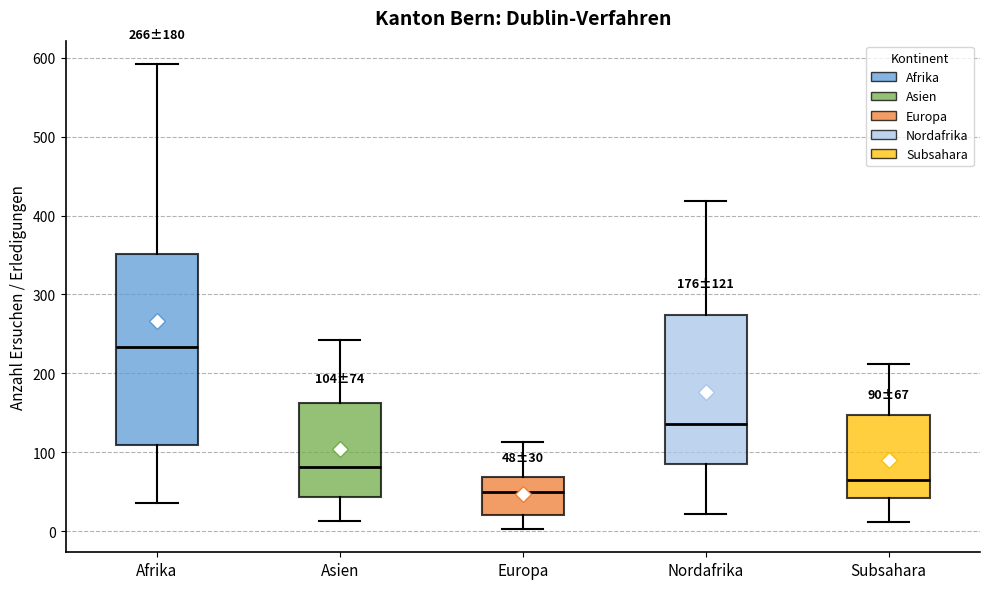

Which box's median line is the highest?

Afrika